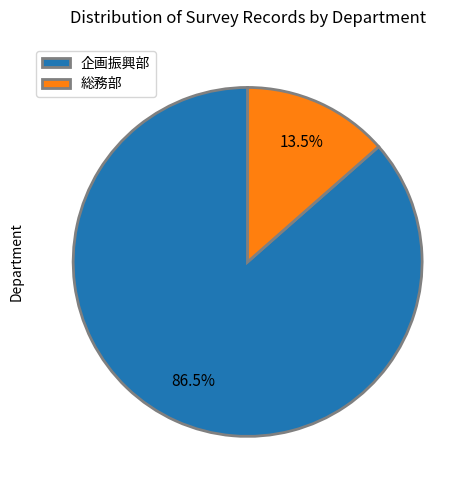

To the nearest percent, what is the difference between the 企画振興部 and 総務部 slice percentages?

73%